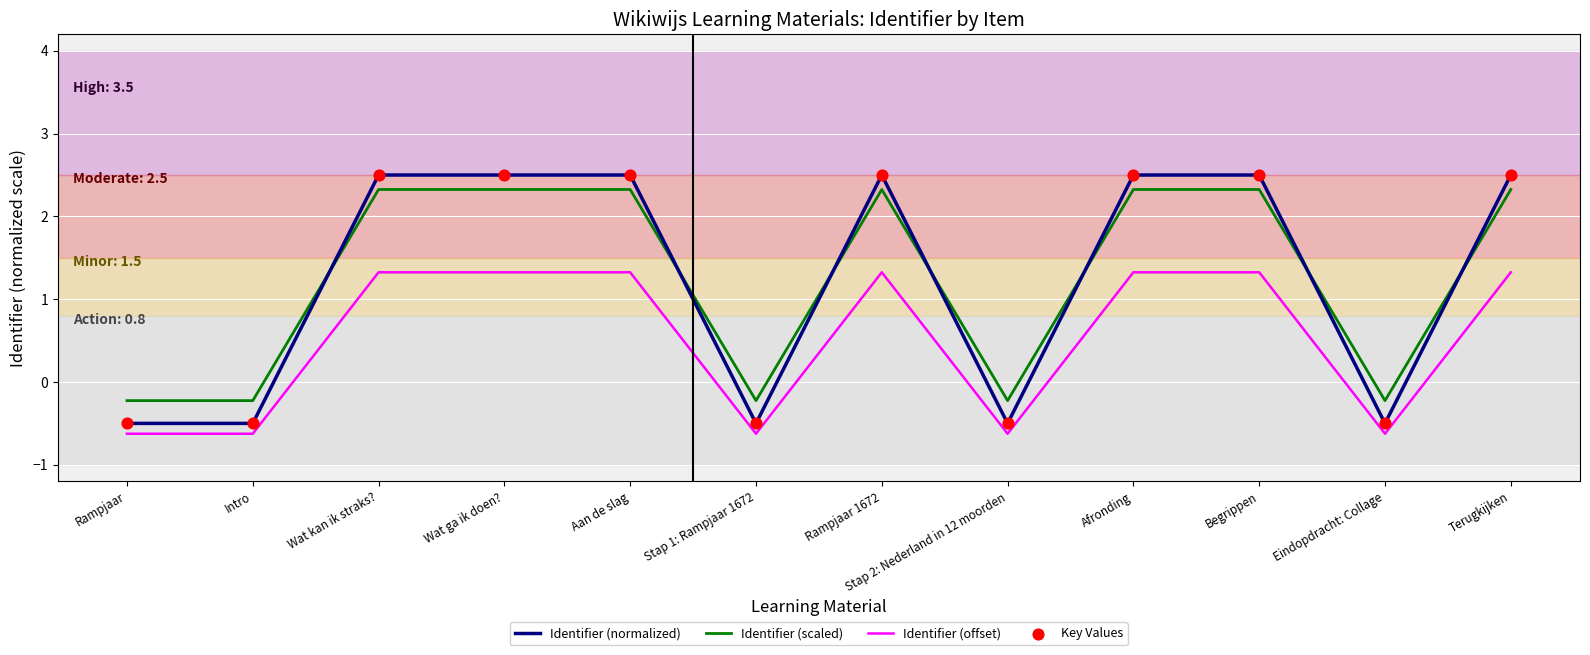

Between Rampjaar 1672 and Stap 2: Nederland in 12 moorden, which series saw the biggest shift?

Identifier (normalized)